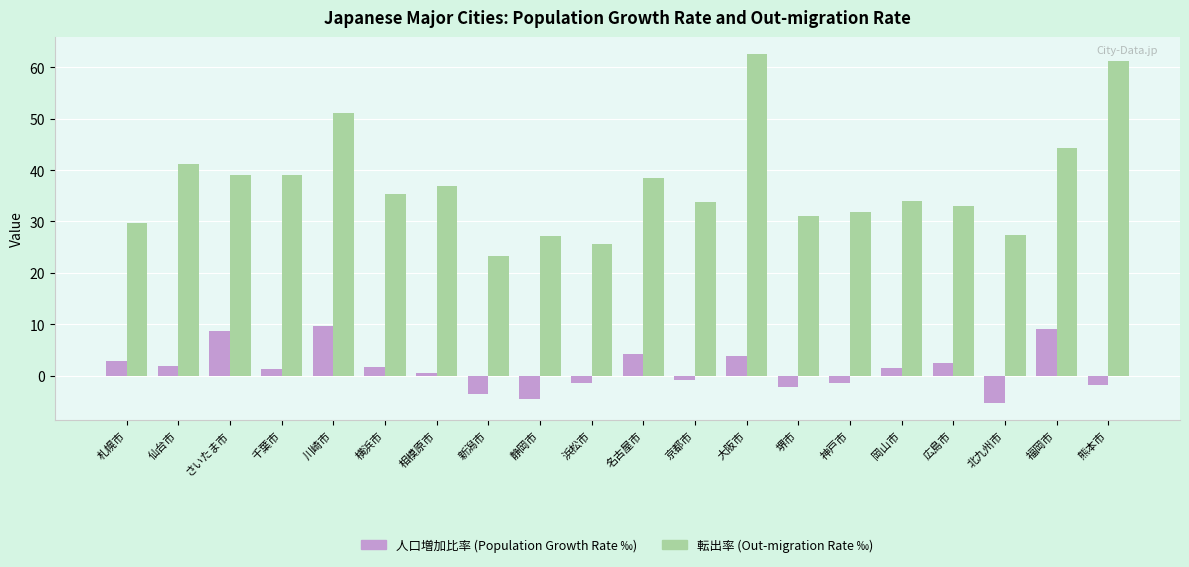

What is the total value across all series at 千葉市?

40.2